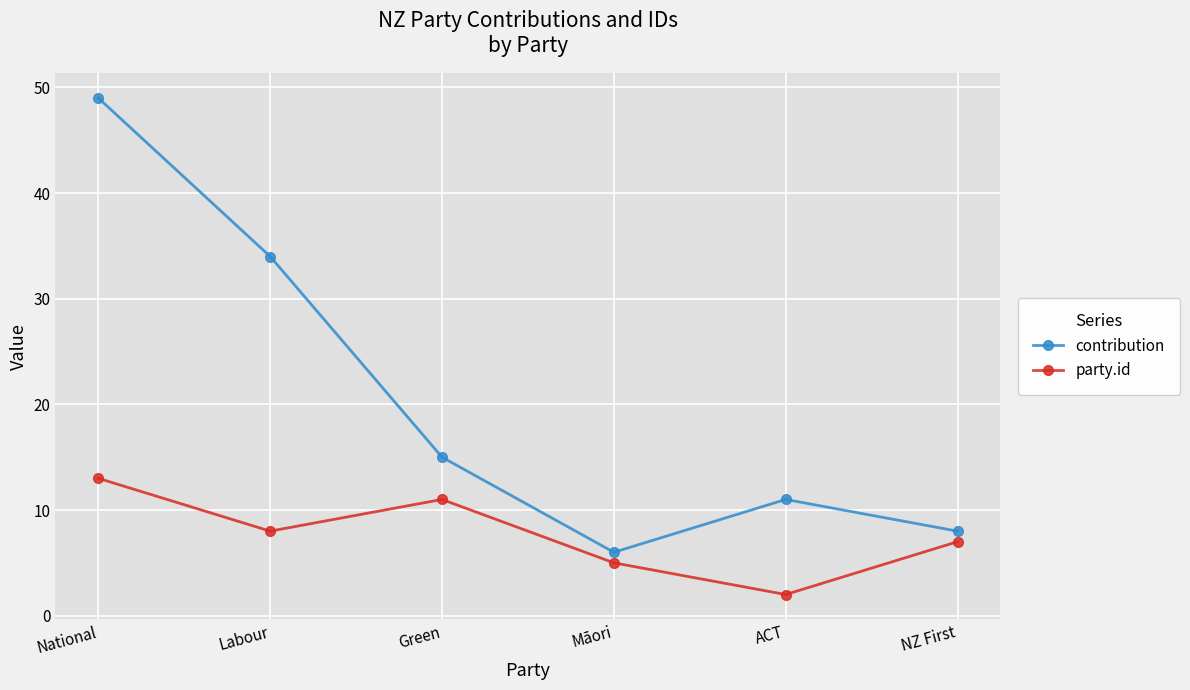

At which label is party.id closest to 7?

NZ First